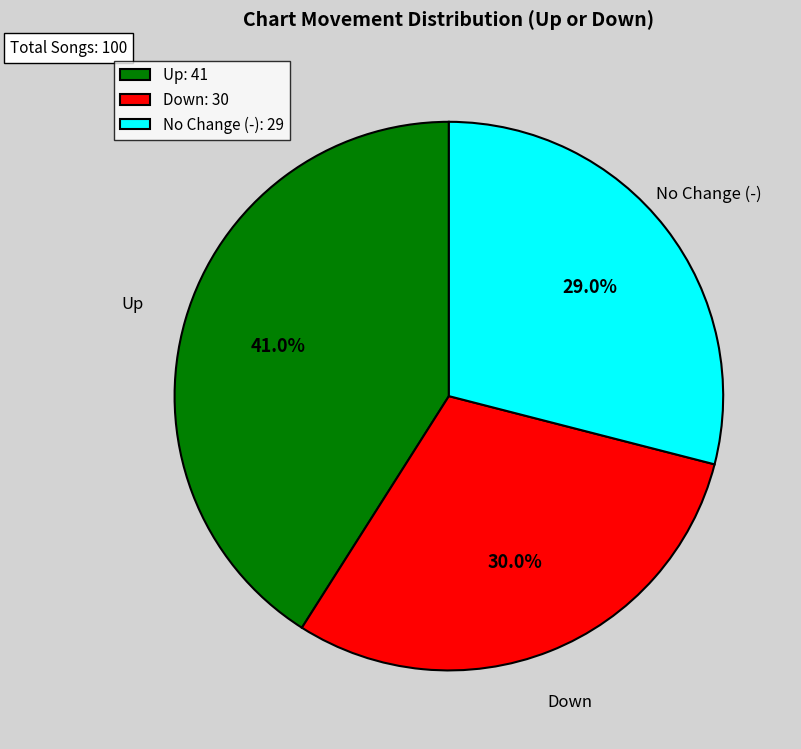

Which slice is the largest?

Up: 41